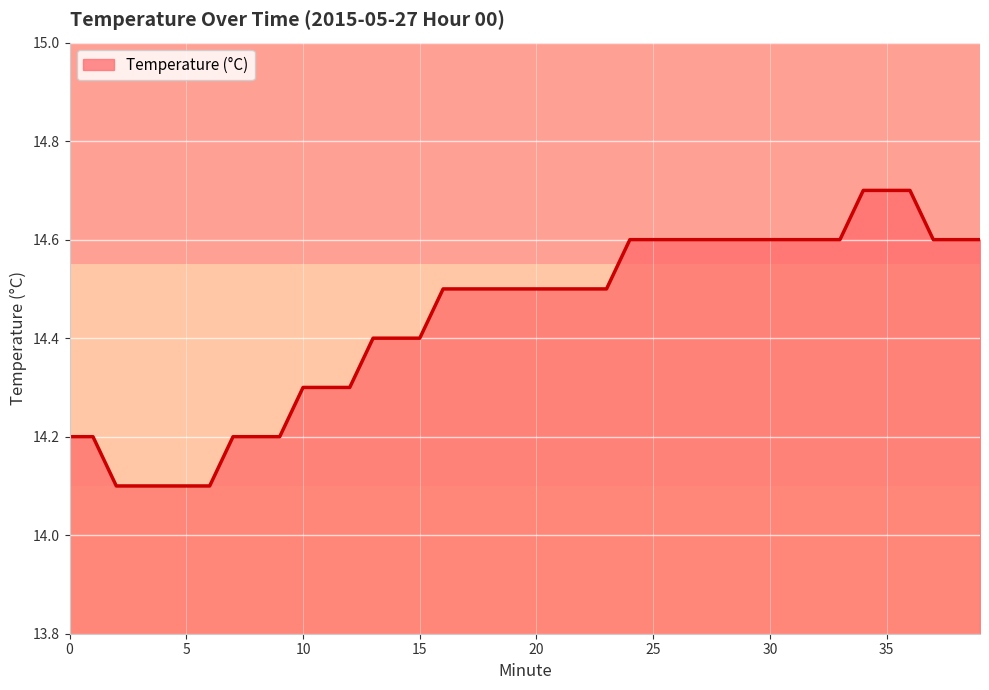

What is the maximum value shown in the chart?

14.7